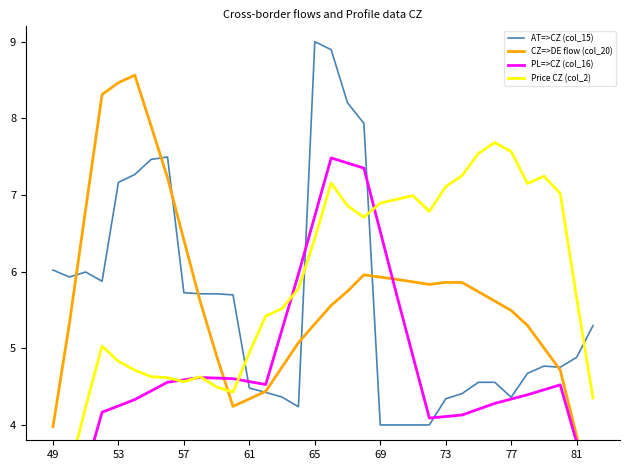

Is it true that AT=>CZ (col_15) equals 4.8 at 53?

False